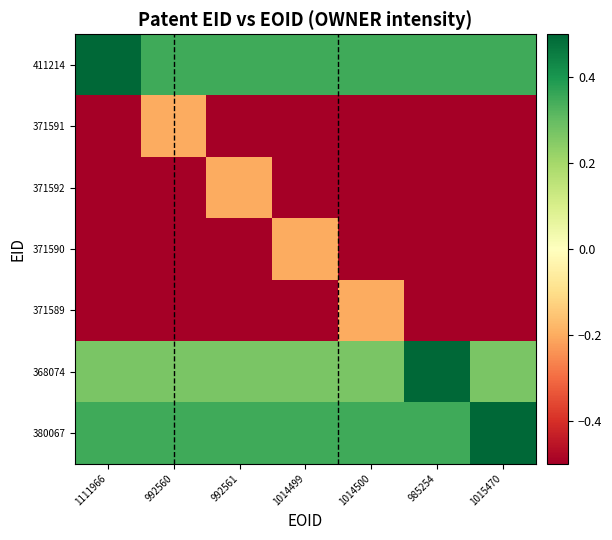

Reading right to left, extract all data points from this chart.

411214: 1015470=0.3	985254=0.3	1014500=0.3	1014499=0.3	992561=0.3	992560=0.3	1111966=0.5
371591: 1015470=-0.5	985254=-0.5	1014500=-0.5	1014499=-0.5	992561=-0.5	992560=-0.2	1111966=-0.5
371592: 1015470=-0.5	985254=-0.5	1014500=-0.5	1014499=-0.5	992561=-0.2	992560=-0.5	1111966=-0.5
371590: 1015470=-0.5	985254=-0.5	1014500=-0.5	1014499=-0.2	992561=-0.5	992560=-0.5	1111966=-0.5
371589: 1015470=-0.5	985254=-0.5	1014500=-0.2	1014499=-0.5	992561=-0.5	992560=-0.5	1111966=-0.5
368074: 1015470=0.3	985254=0.5	1014500=0.3	1014499=0.3	992561=0.3	992560=0.3	1111966=0.3
380067: 1015470=0.5	985254=0.3	1014500=0.3	1014499=0.3	992561=0.3	992560=0.3	1111966=0.3